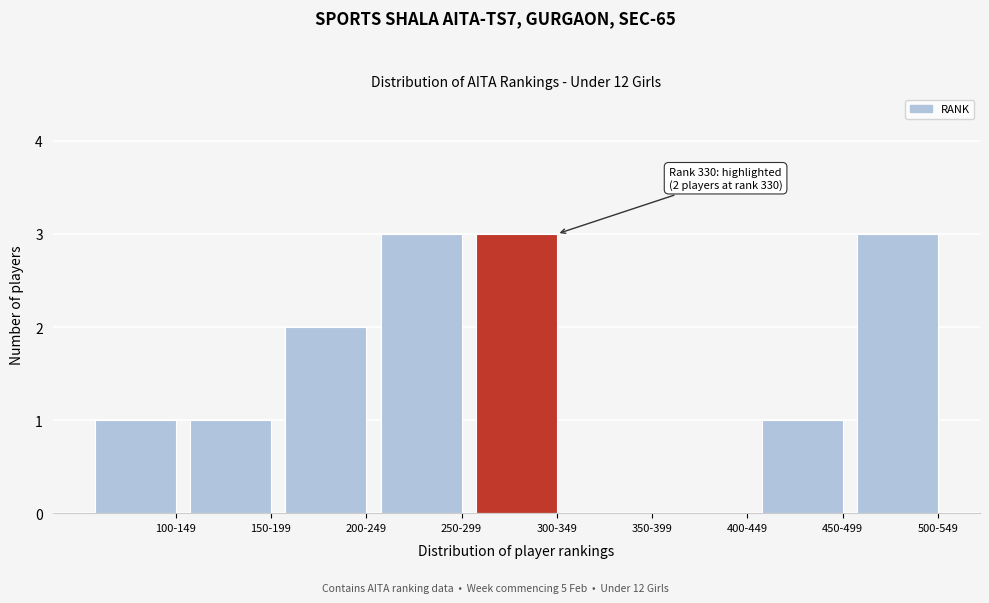

Reading right to left, what are all the values shown in this chart?

500-549=3	450-499=1	400-449=0	350-399=0	300-349=3	250-299=3	200-249=2	150-199=1	100-149=1